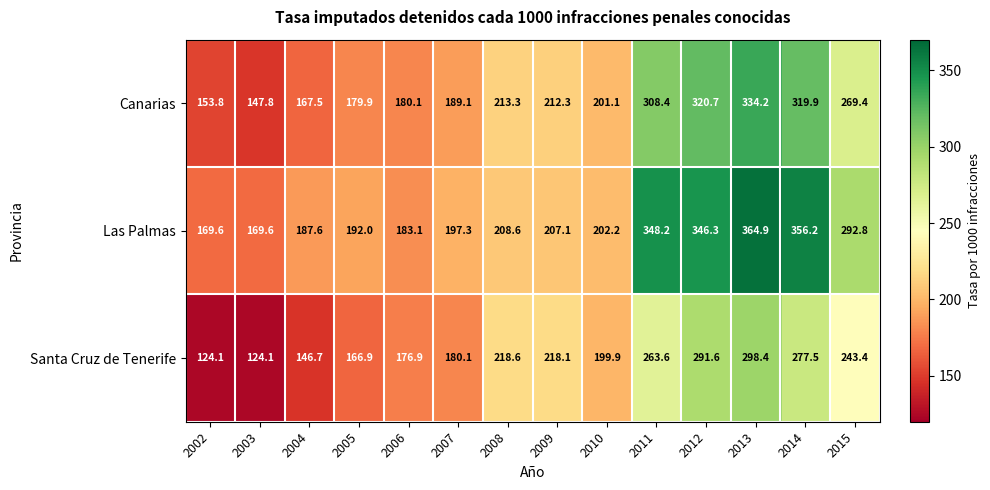

At how many categories does at least one series exceed 349?

2